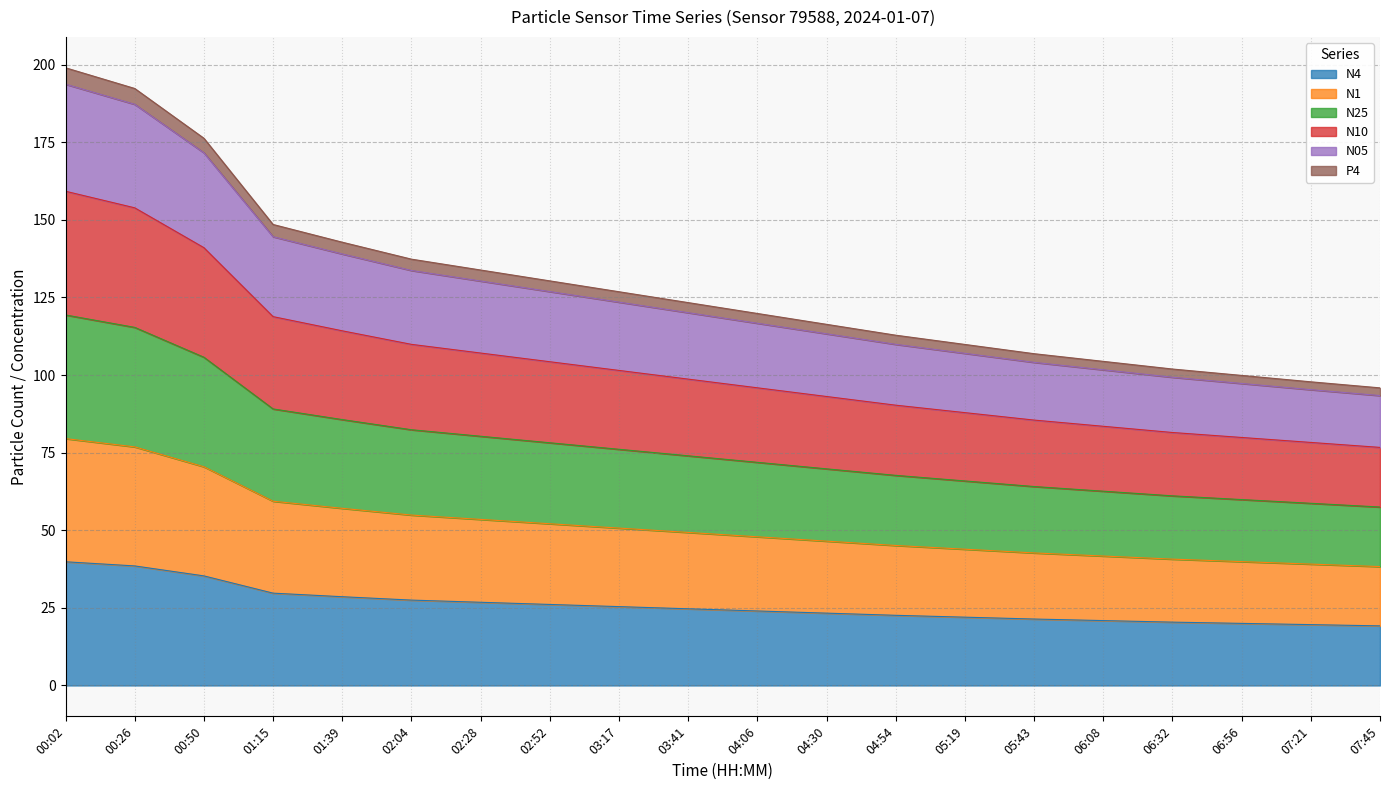

How many lines are shown in the chart?

6